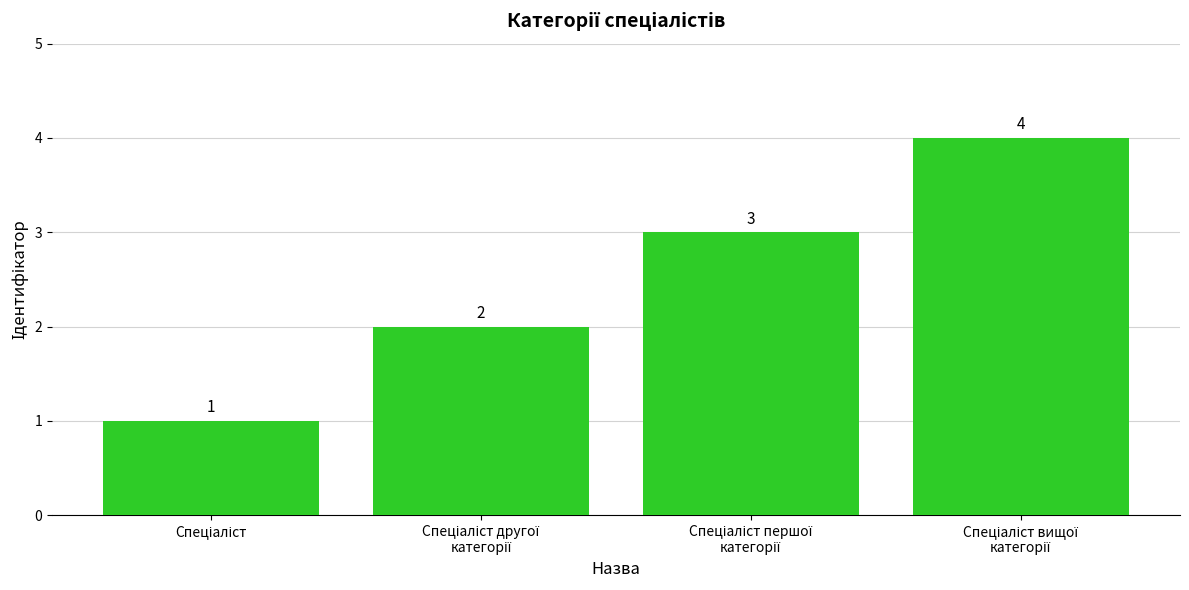

How many values are between 2 and 4?

3